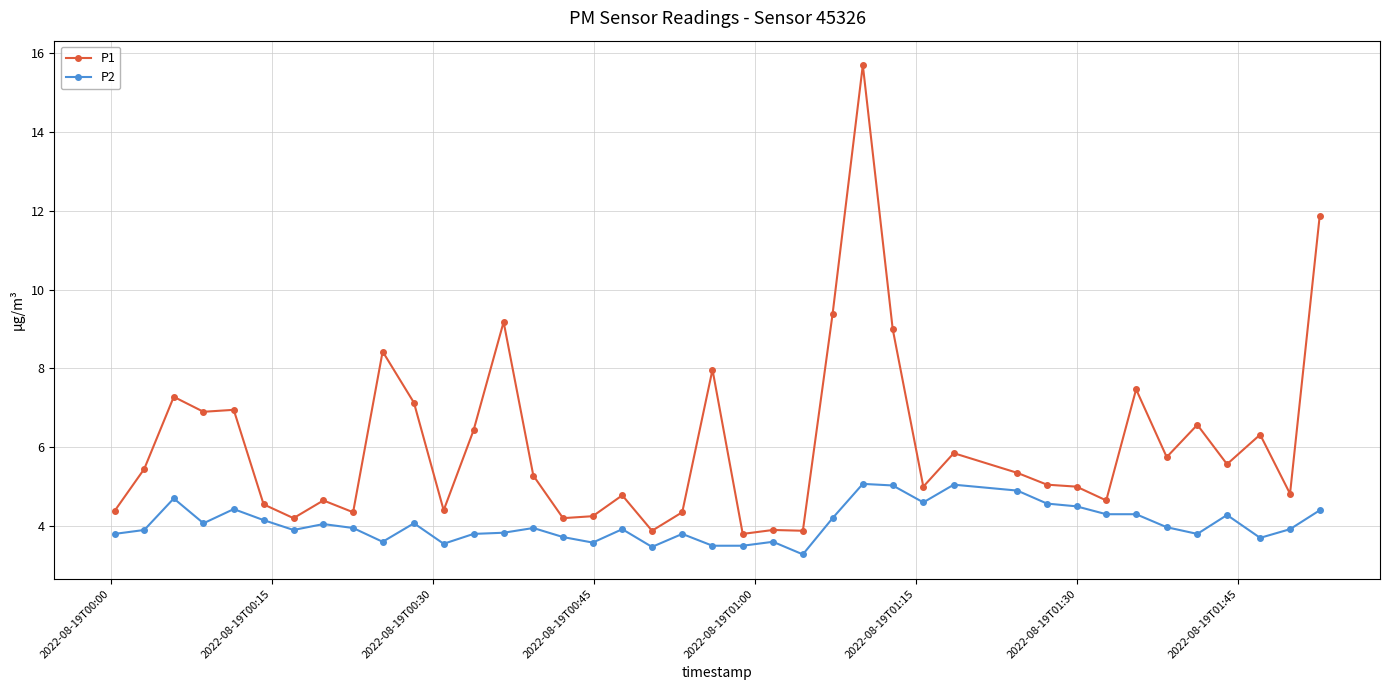

How many categories are shown in the chart?

40